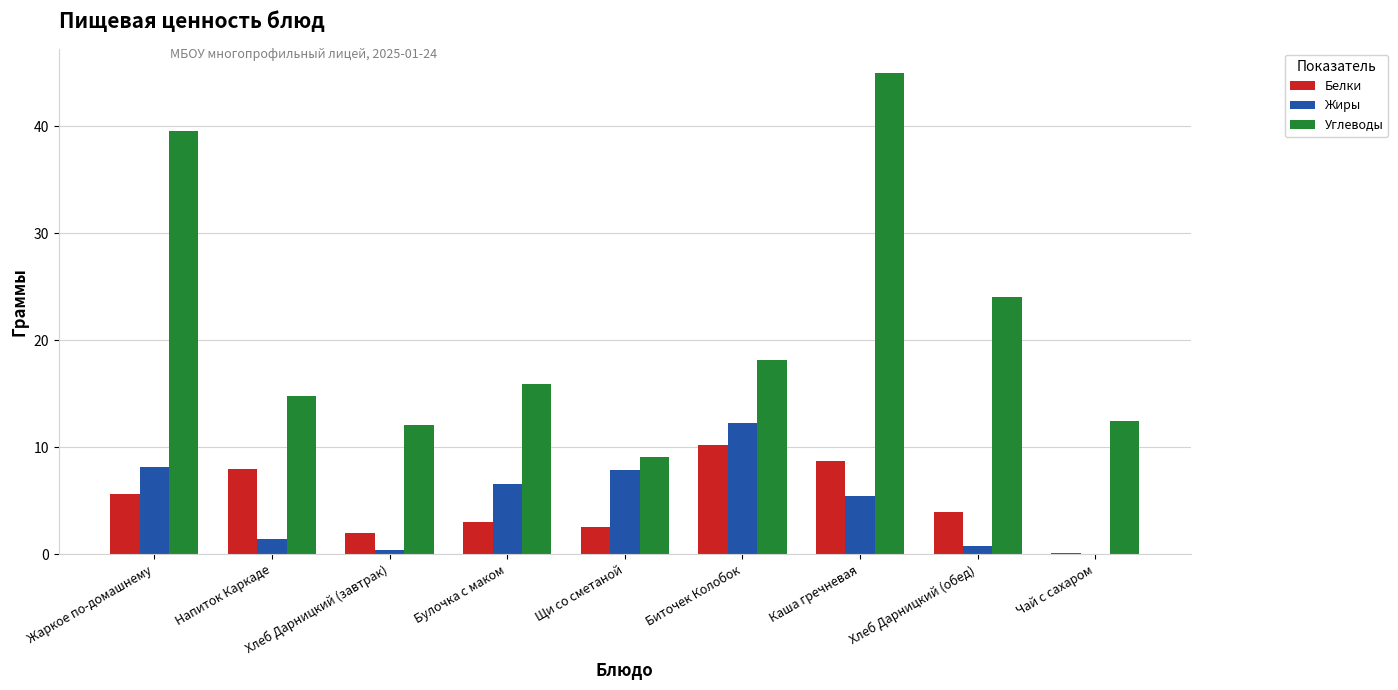

Which series has the largest total across all categories?

Углеводы